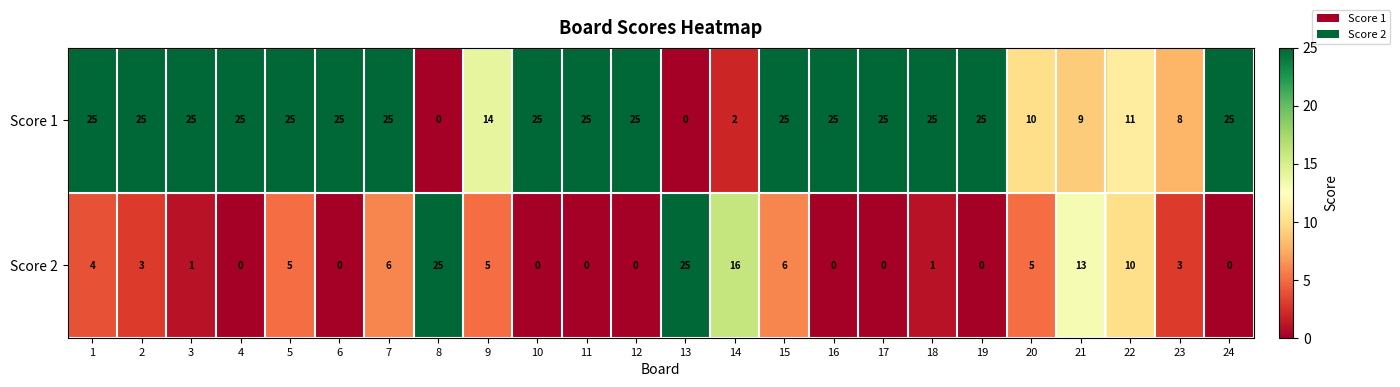

What is the total value across all series at 12?

25